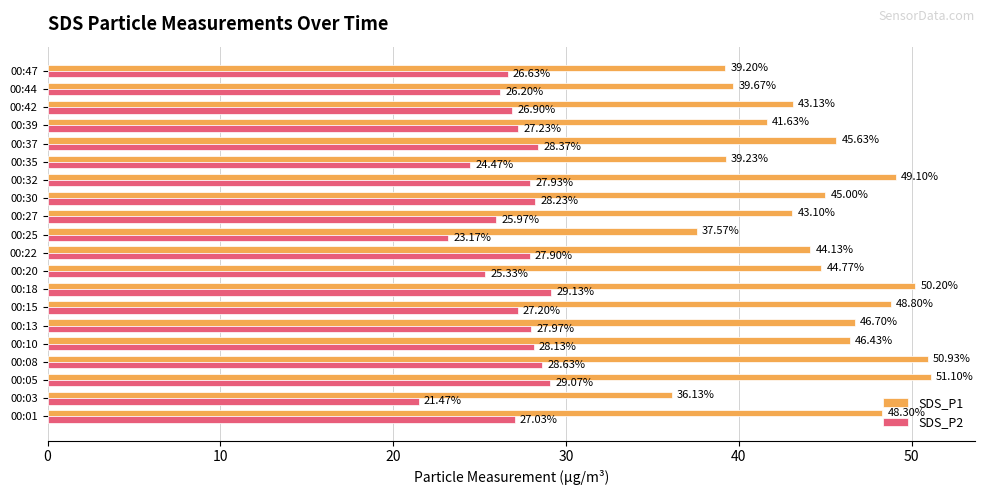

What is the difference between the maximum and minimum values in the SDS_P1 series?

15.0